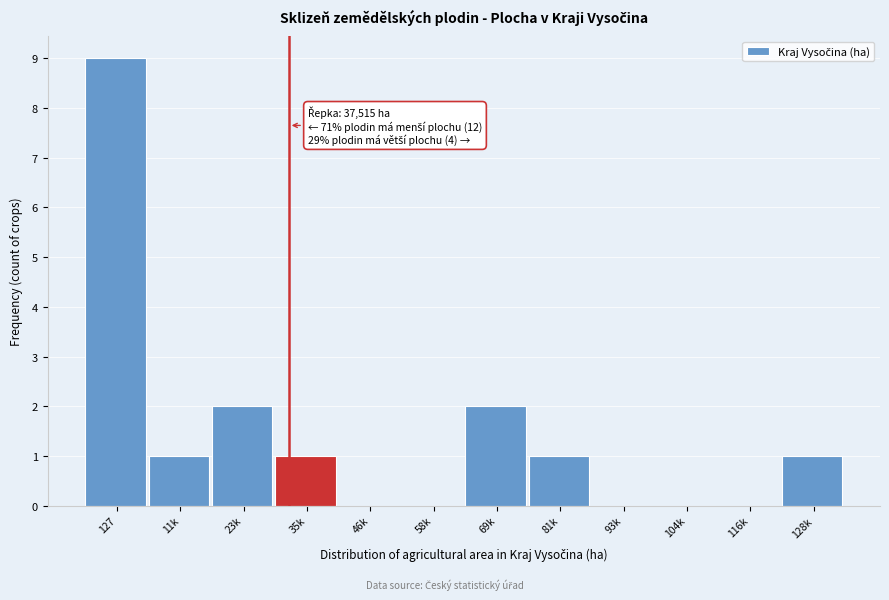

Reading left to right, what are all the values shown in this chart?

127=9	11k=1	23k=2	35k=1	46k=0	58k=0	69k=2	81k=1	93k=0	104k=0	116k=0	128k=1